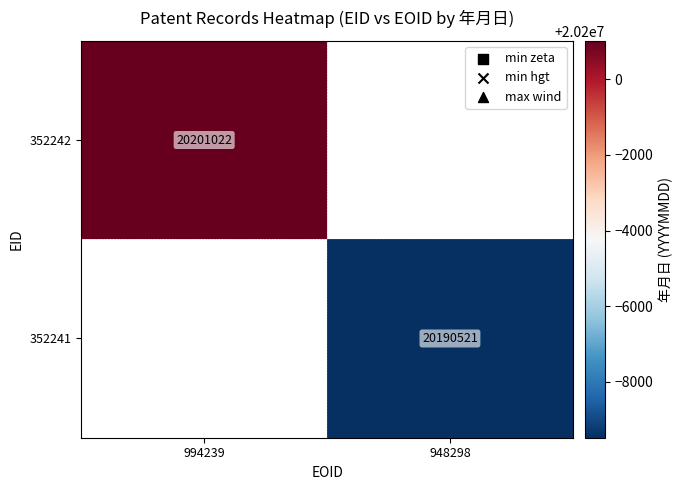

True or false: 352241 has a value of 20190521 at 948298.

True